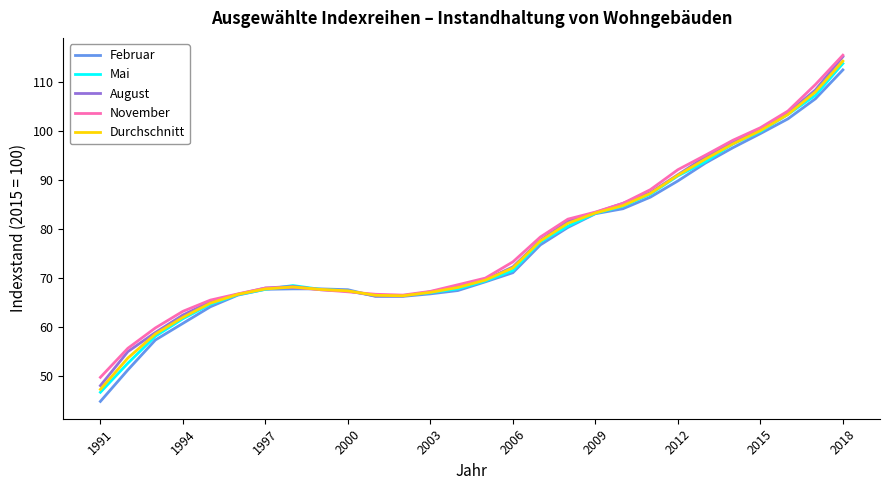

What is the maximum value shown in the chart?

115.4